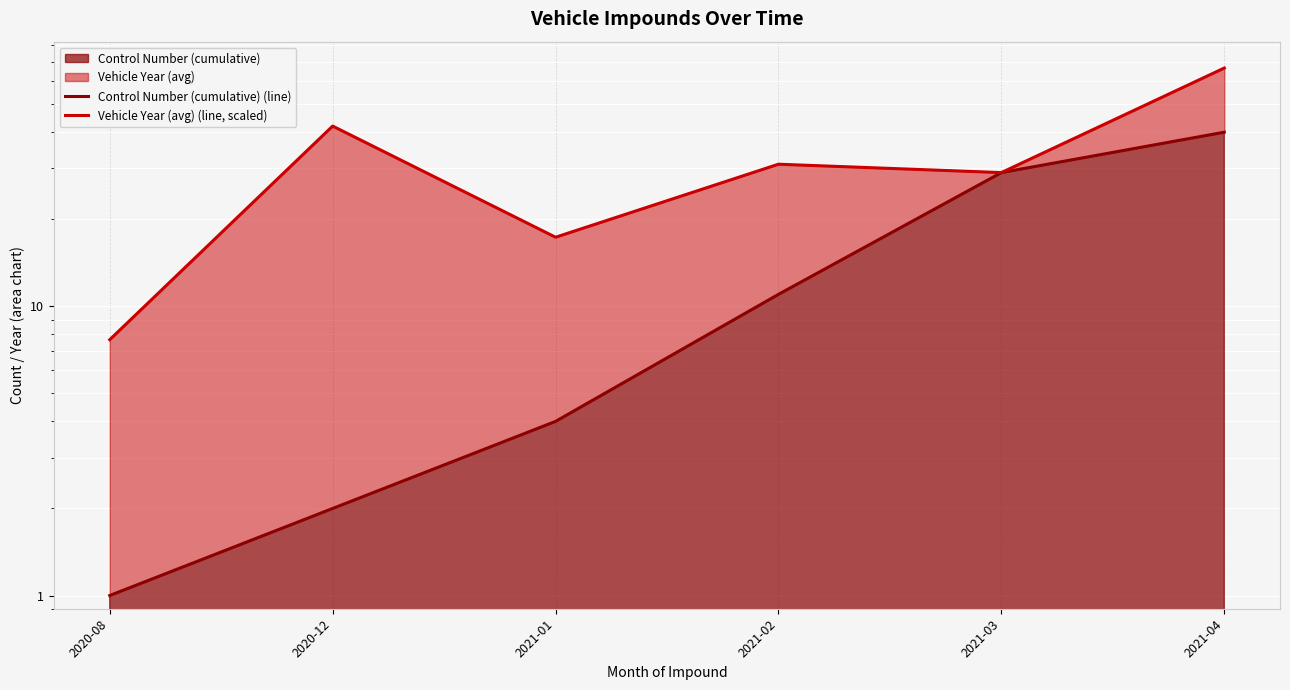

Rank the series by their average value, from lowest to highest.

Control Number (cumulative) (line), Vehicle Year (avg) (line, scaled)